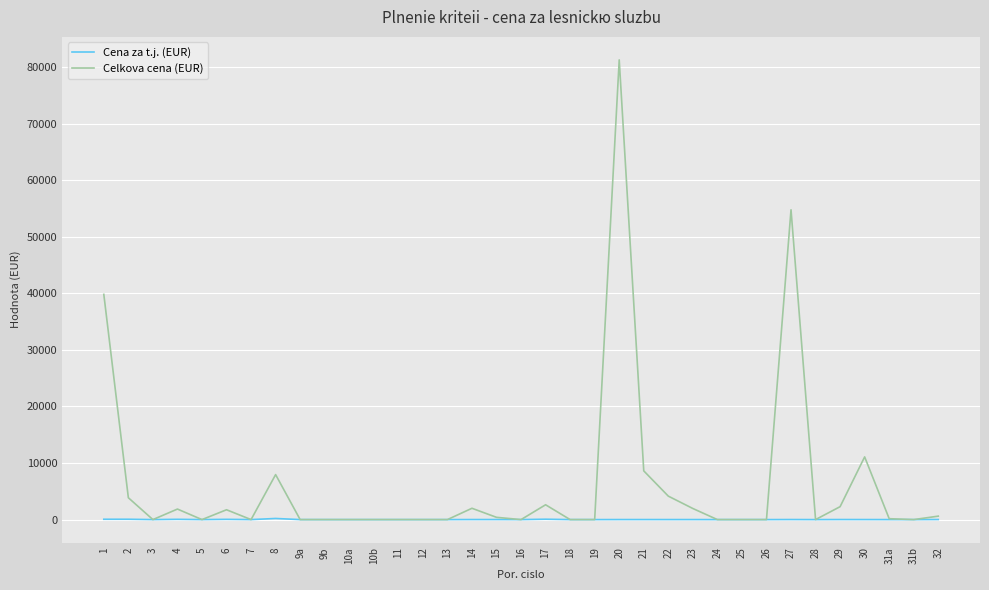

Is the value of Cena za t.j. (EUR) at 22 greater than the value of Celkova cena (EUR) at 29?

No